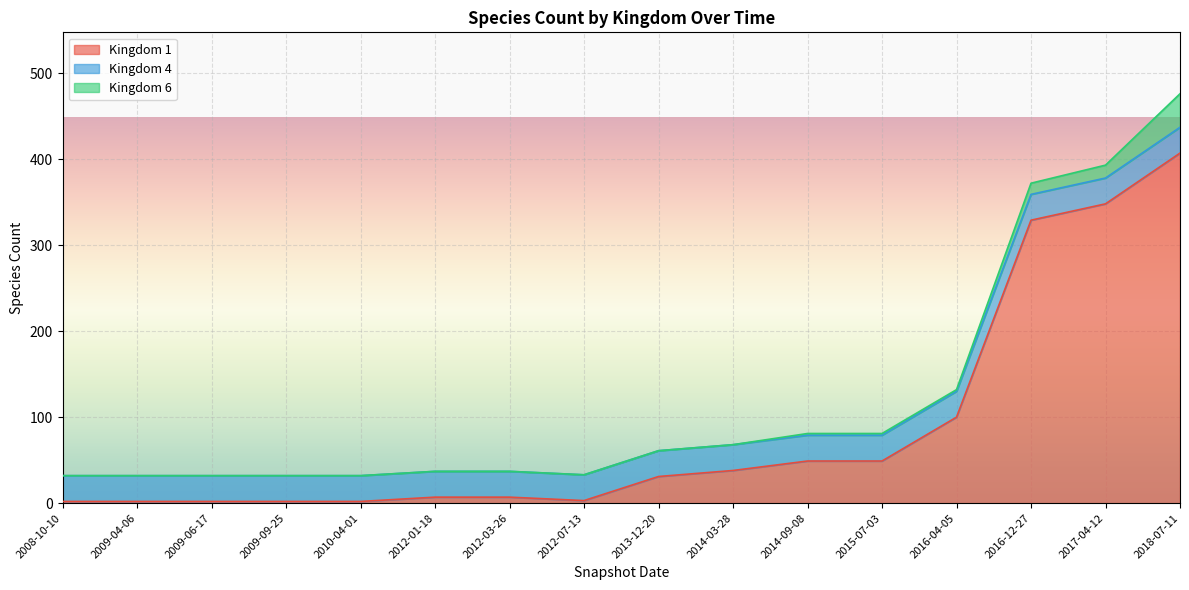

What are all the series names shown in the legend?

Kingdom 1, Kingdom 4, Kingdom 6